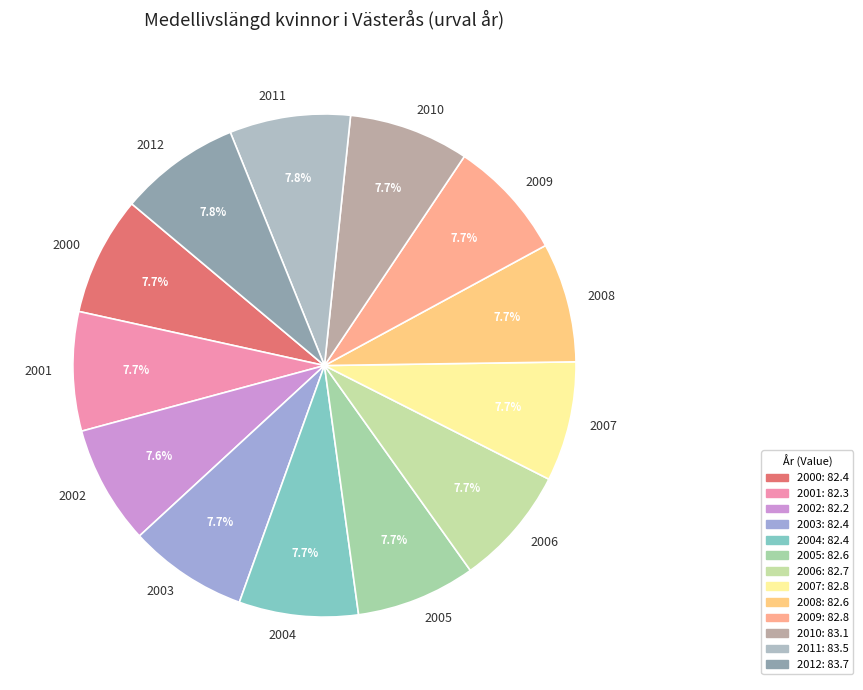

Does any single category account for the majority?

No